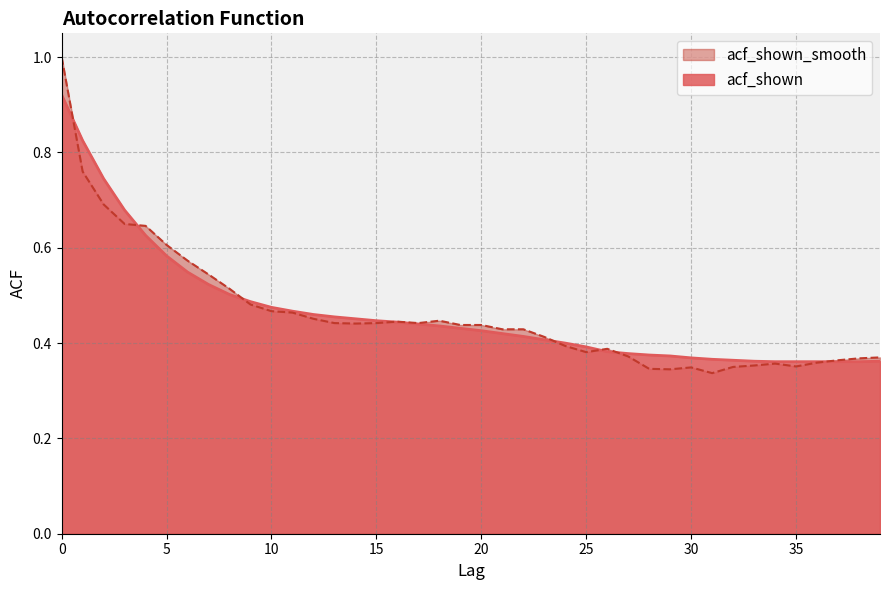

What is the value of the acf_shown point at the 2nd from the left?

0.8